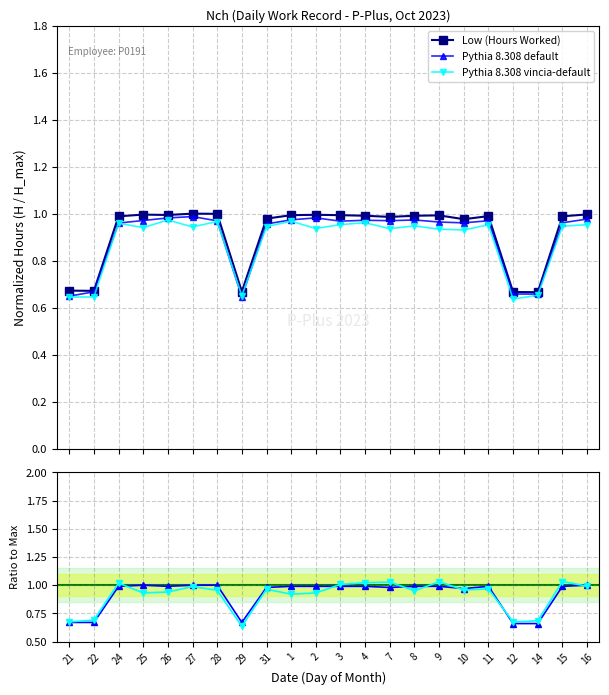

Between 25 and 31, which is larger?

25